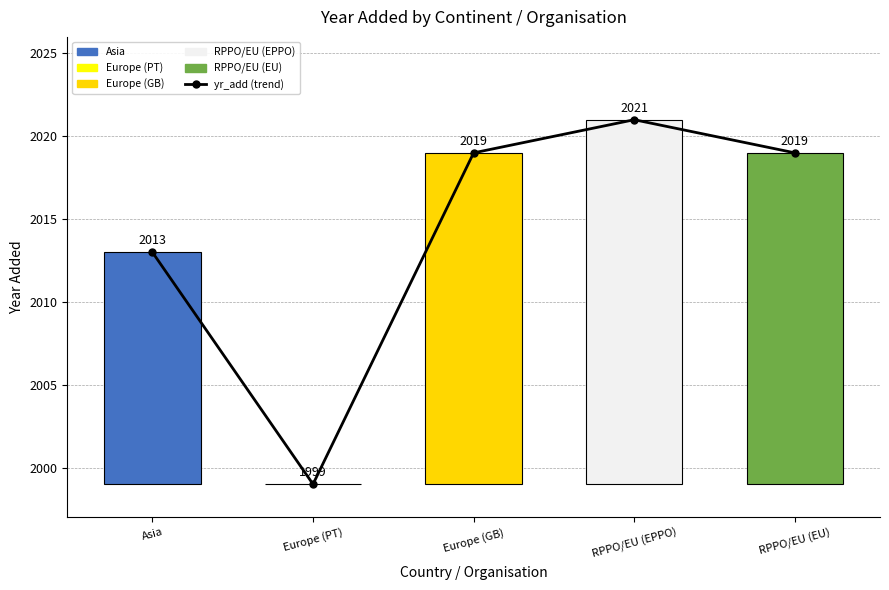

What is the difference between the maximum and second lowest values in the yr_add series?

8